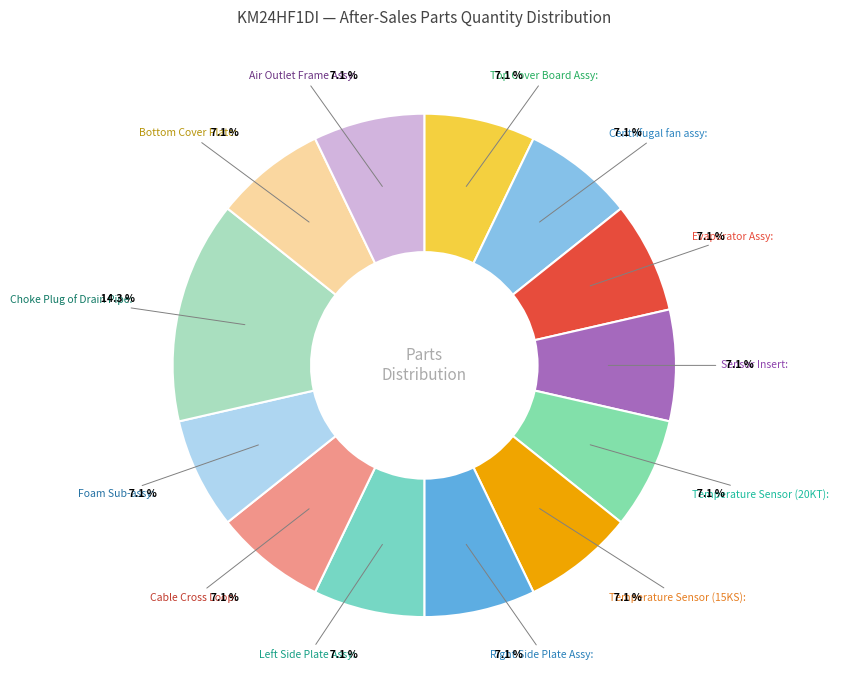

How many slices are in this pie chart?

13